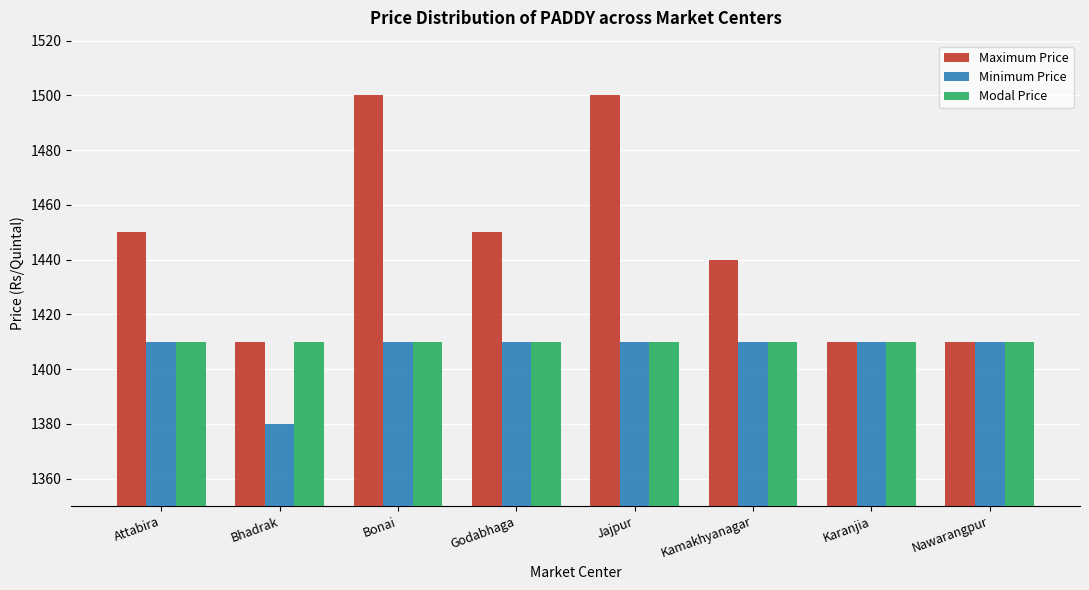

What position from the left is Jajpur?

5